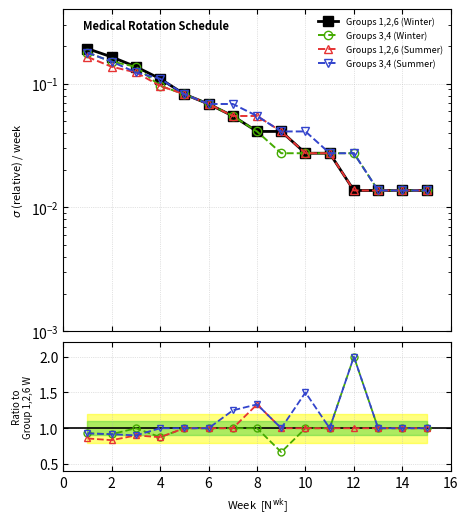

Between 2 and 12, which series saw the biggest shift?

Groups 3,4 (Winter)